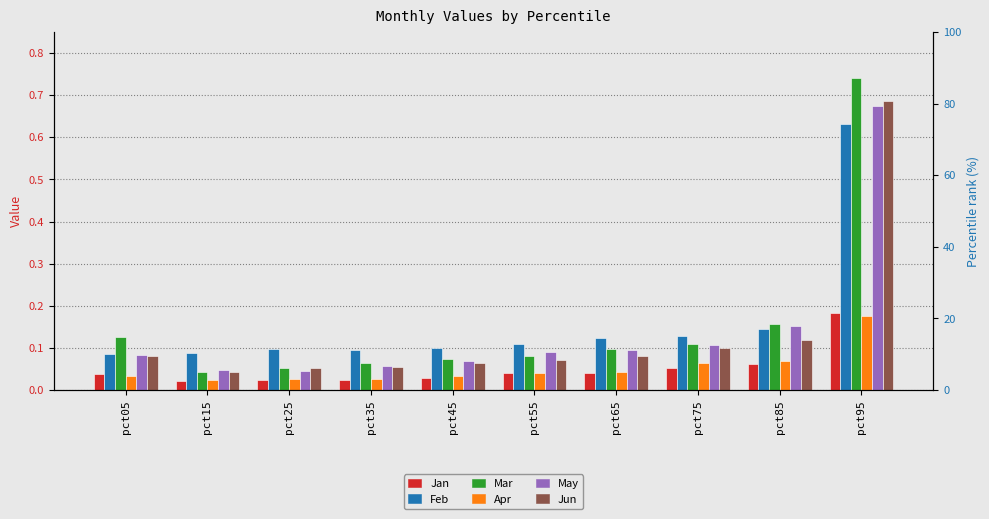

Which label corresponds to the smallest value in the chart?

pct15